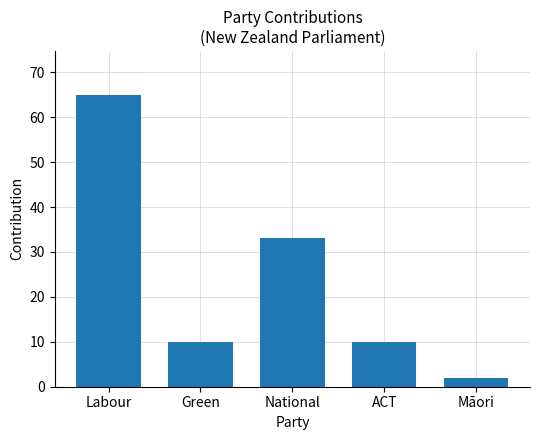

Count the number of categories in the chart.

5